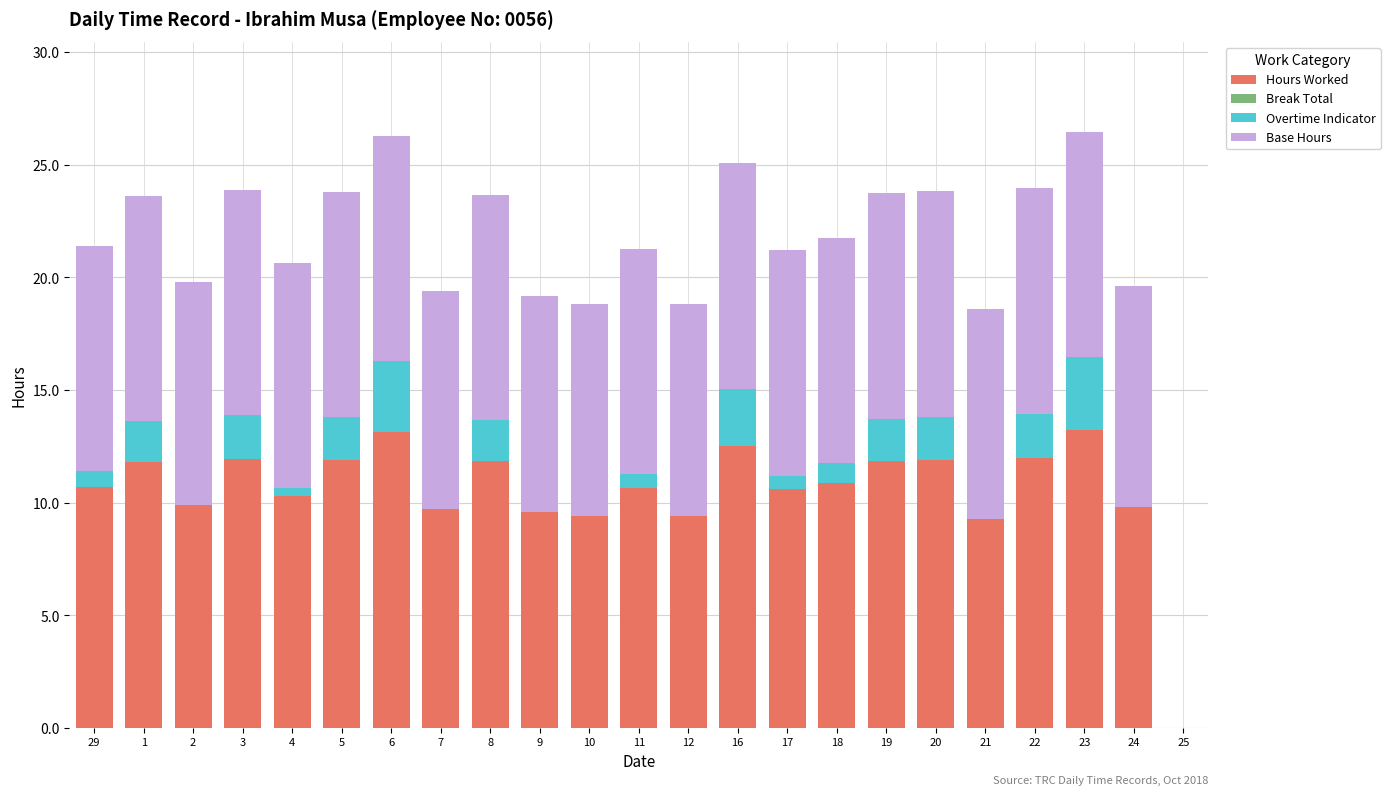

What is the total value across all series at 22?

24.0